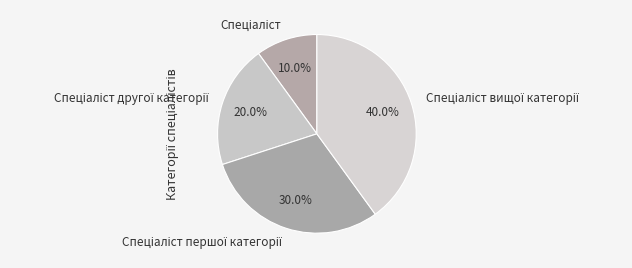

Is there a majority slice in this chart?

No